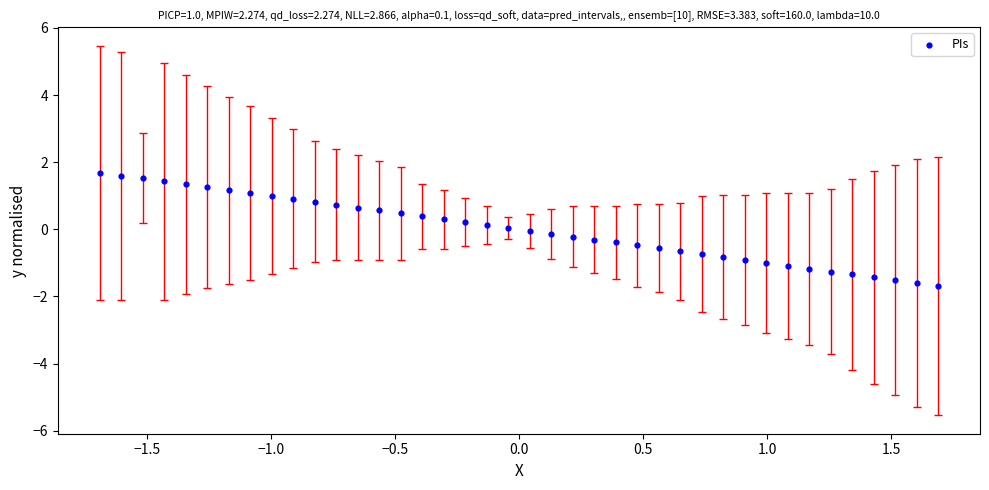

What is the range of Y values (max minus min)?

3.4